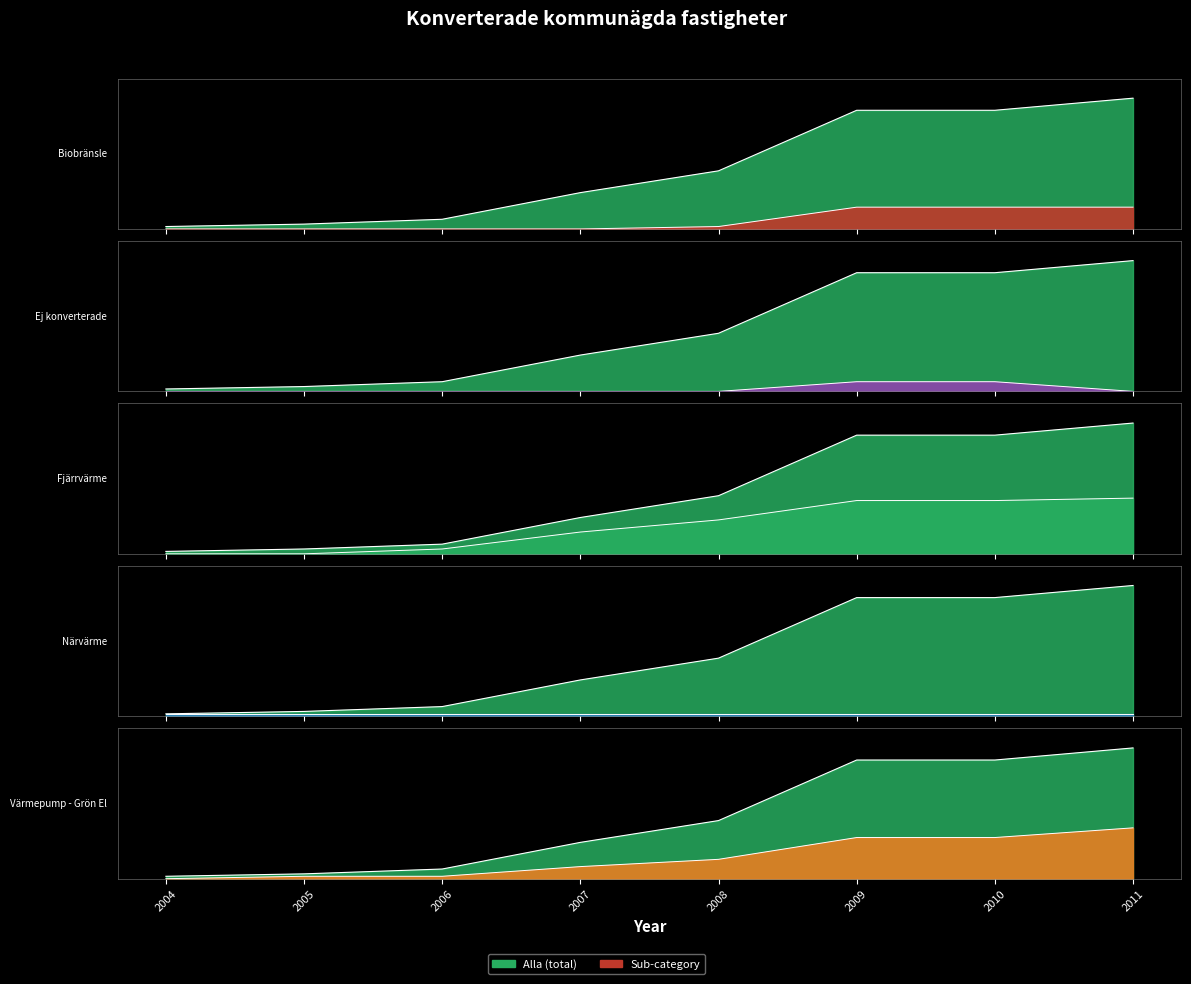

Which series has the largest total across all categories?

Fjärrvärme